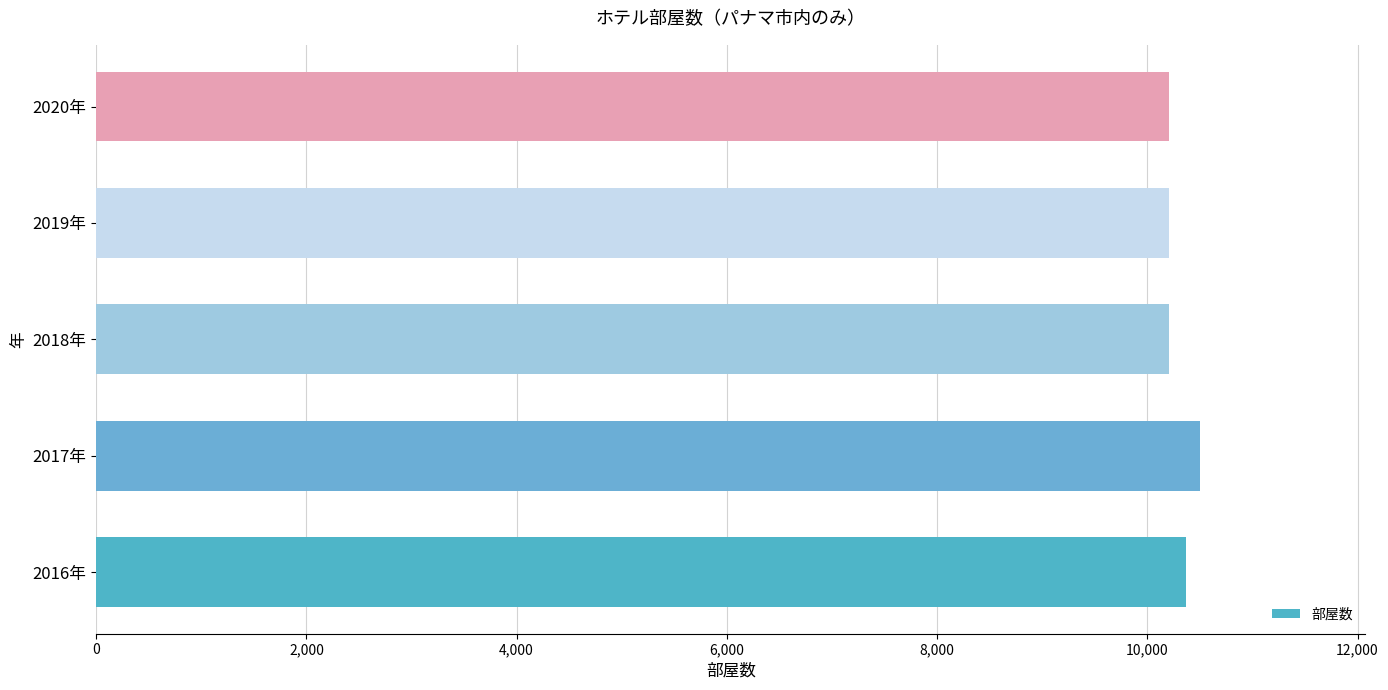

Which has a higher value, 2017年 or 2019年?

2017年